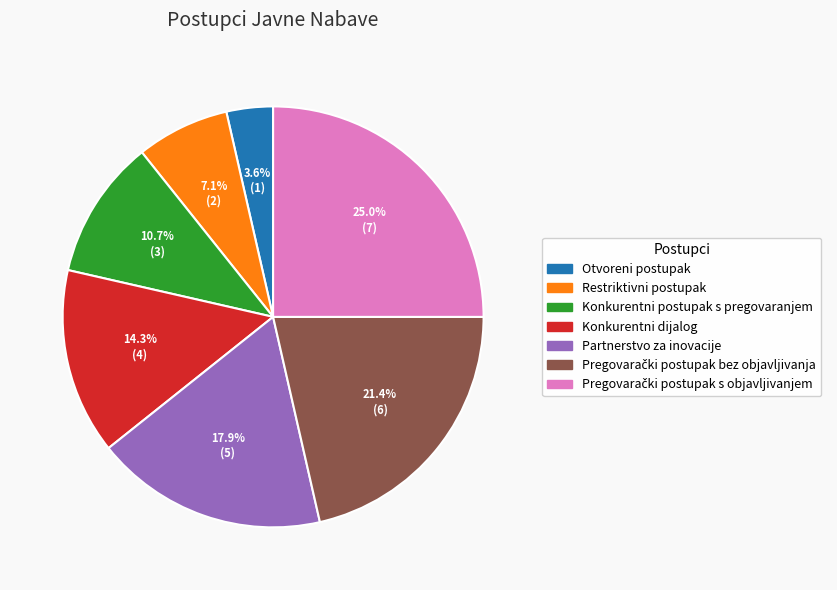

What portion of the pie excludes Otvoreni postupak?

96.4%